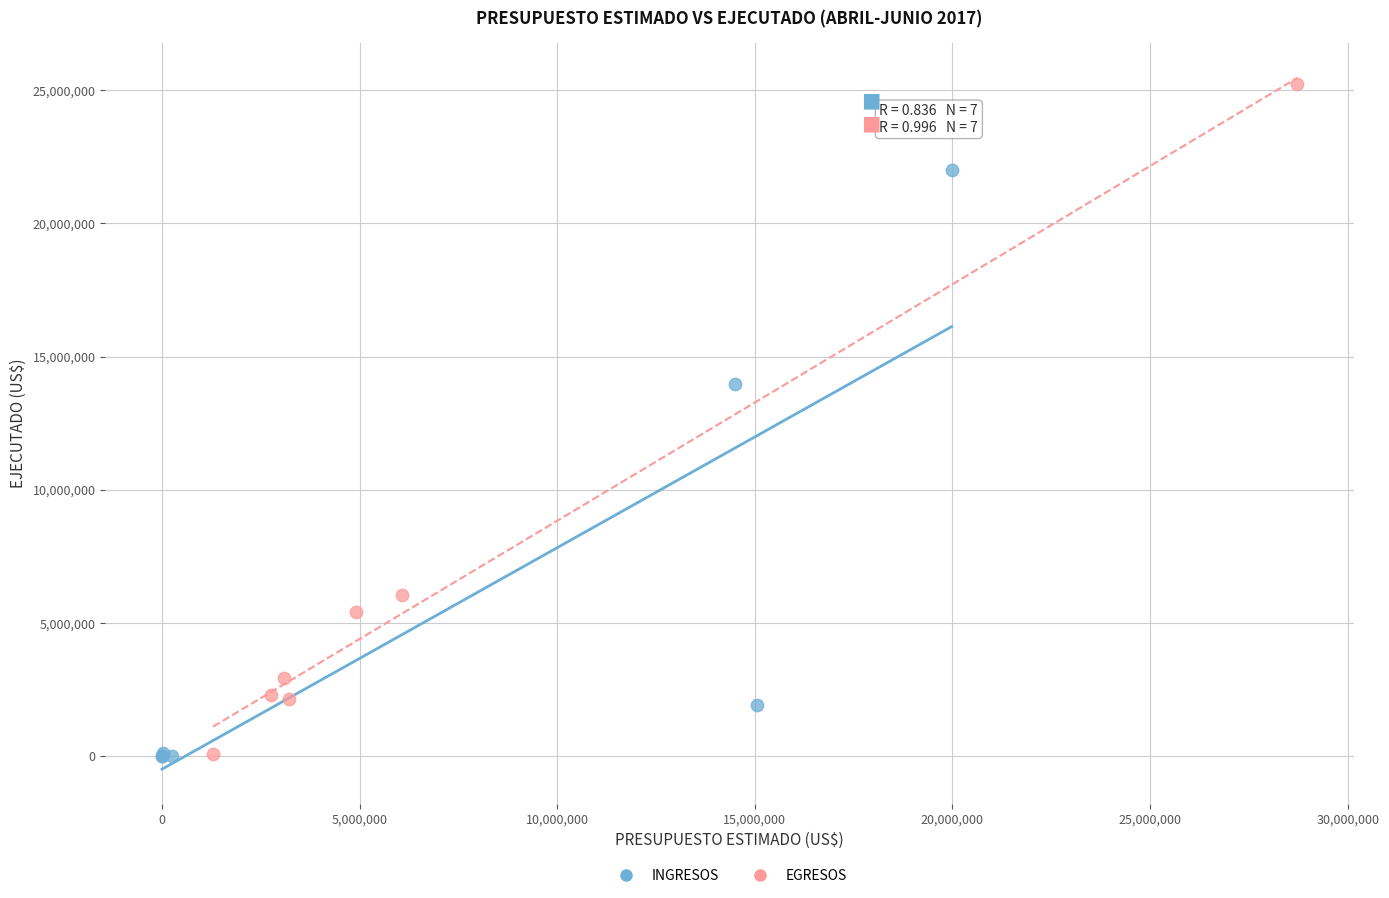

Which series reaches the maximum Y coordinate?

EGRESOS